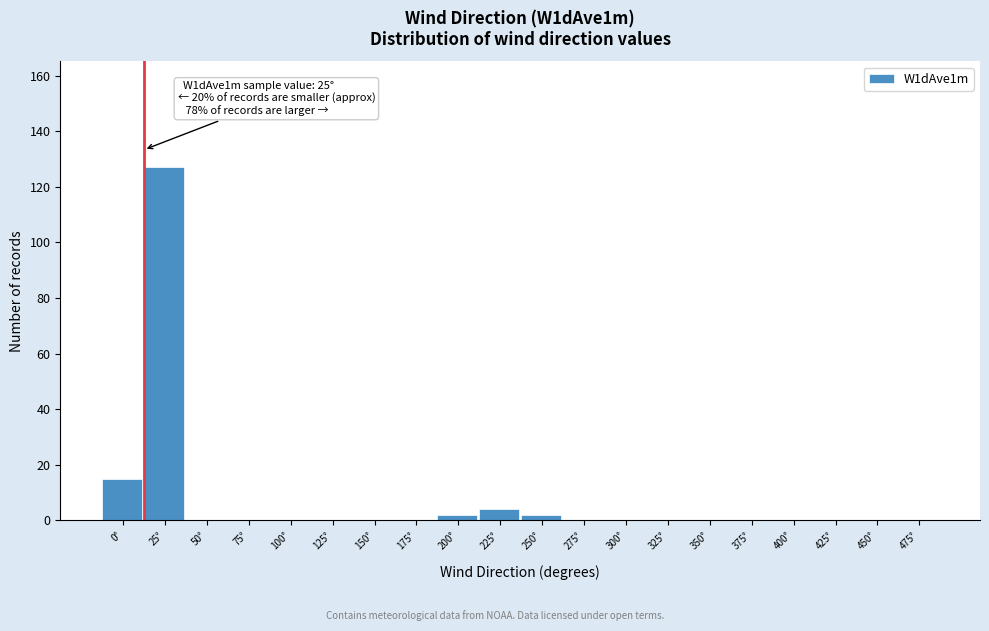

Reading left to right, extract all data points from this chart.

0°=15	25°=127	50°=0	75°=0	100°=0	125°=0	150°=0	175°=0	200°=2	225°=4	250°=2	275°=0	300°=0	325°=0	350°=0	375°=0	400°=0	425°=0	450°=0	475°=0